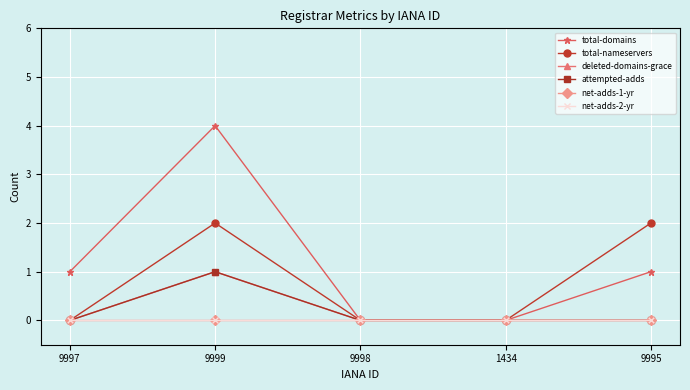

What is the difference between the maximum and second lowest values in the deleted-domains-grace series?

1